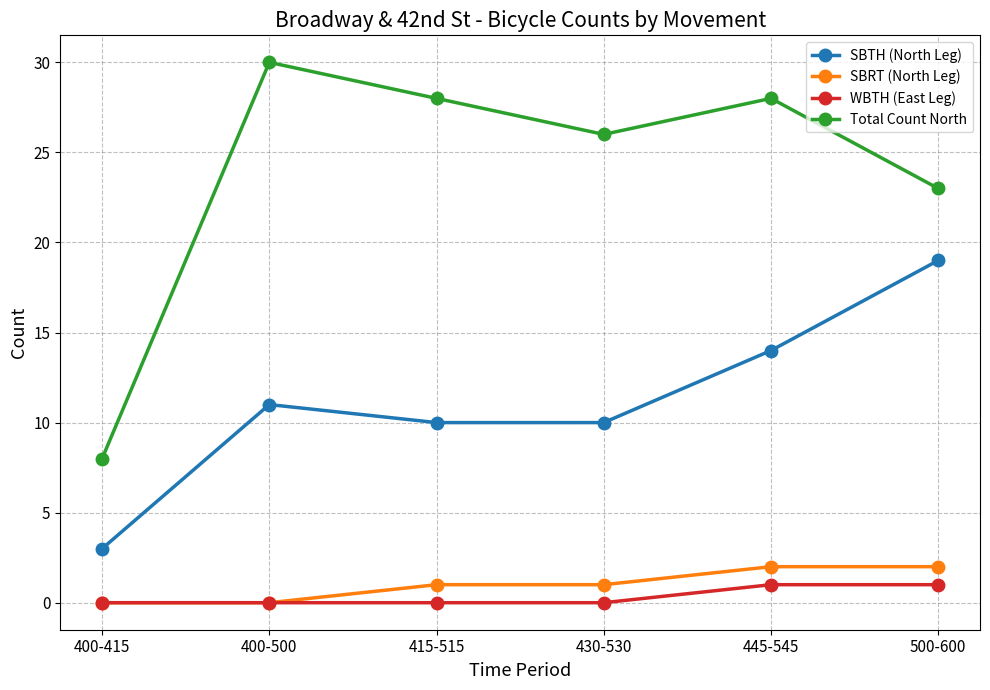

What is the total value across all series at 400-415?

11